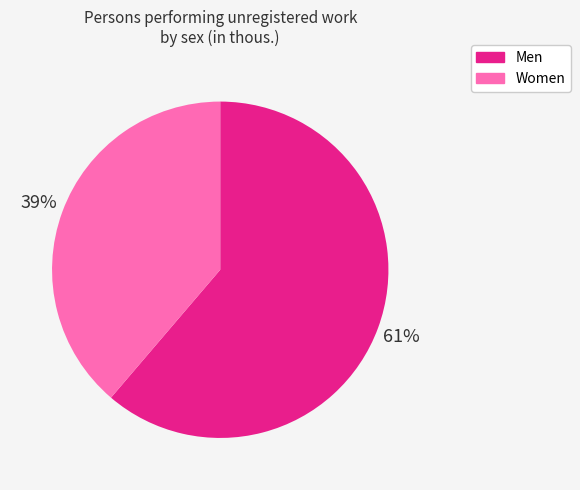

Does any single category account for the majority?

Yes